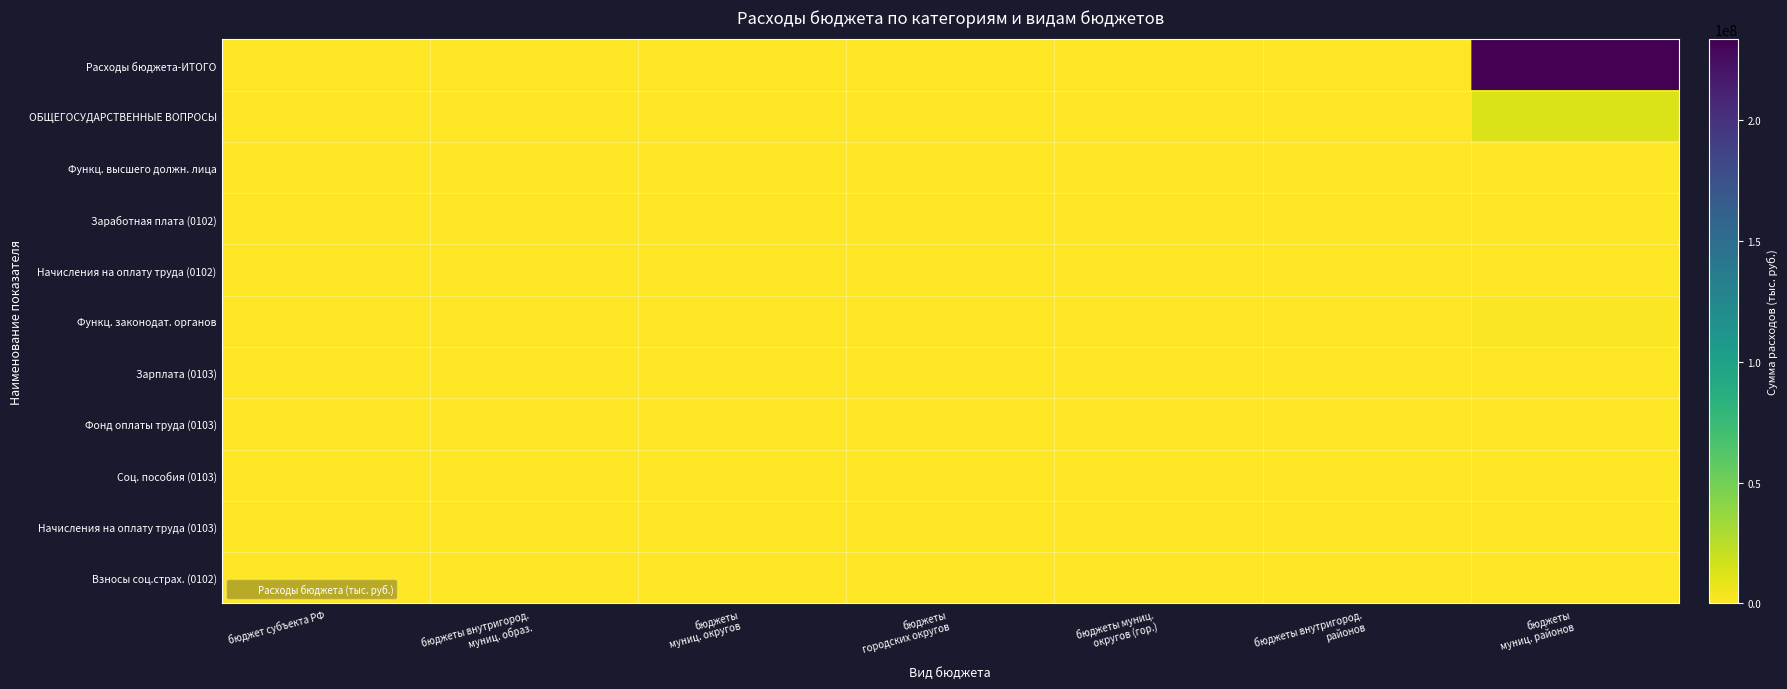

Which has a higher value, бюджеты
муниц. округов or бюджеты
муниц. районов?

бюджеты
муниц. районов